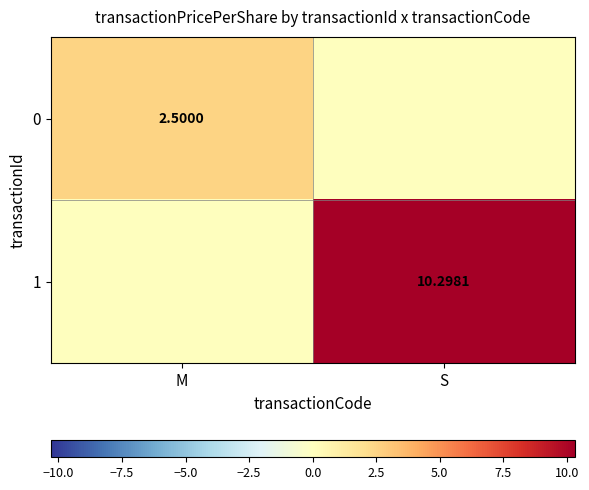

How many values in the 1 series exceed 10?

1